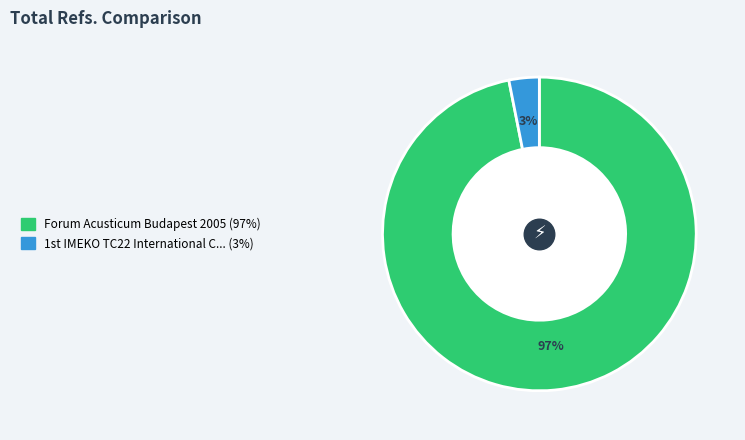

How many segments does this pie chart have?

2